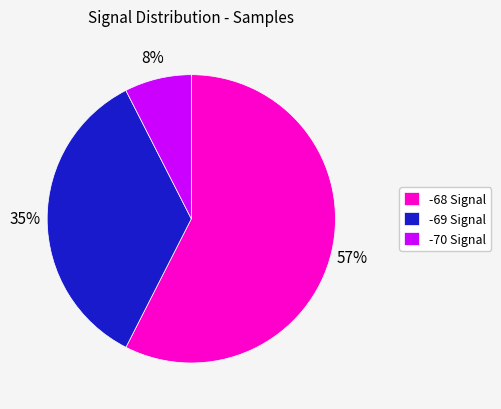

Combined, do -69 Signal and -68 Signal account for over 50%?

Yes